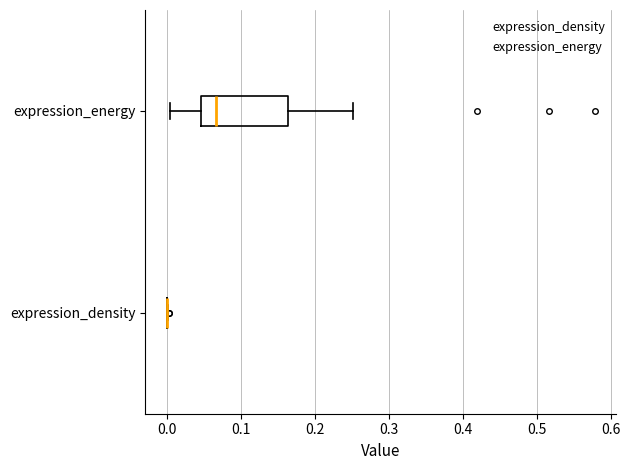

Where is the left edge of the box for expression_energy on the x-axis? The values are not printed on the chart, so give them approximately, as read against the axis.

0.05